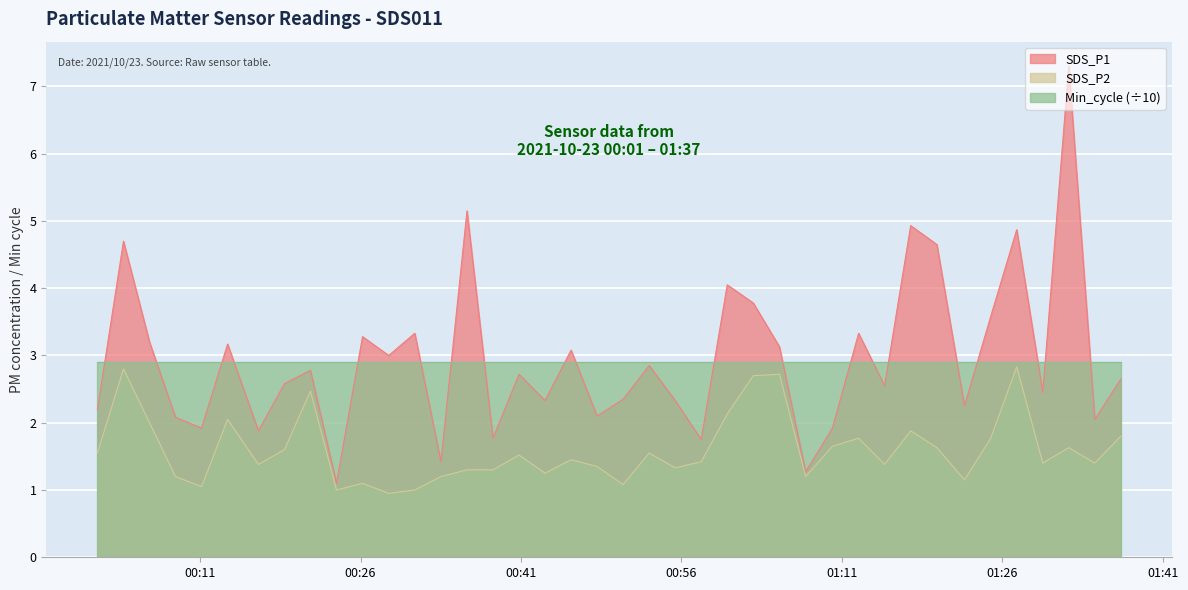

What is the difference between the highest and lowest values at 2021/10/23 00:16:27?

0.5